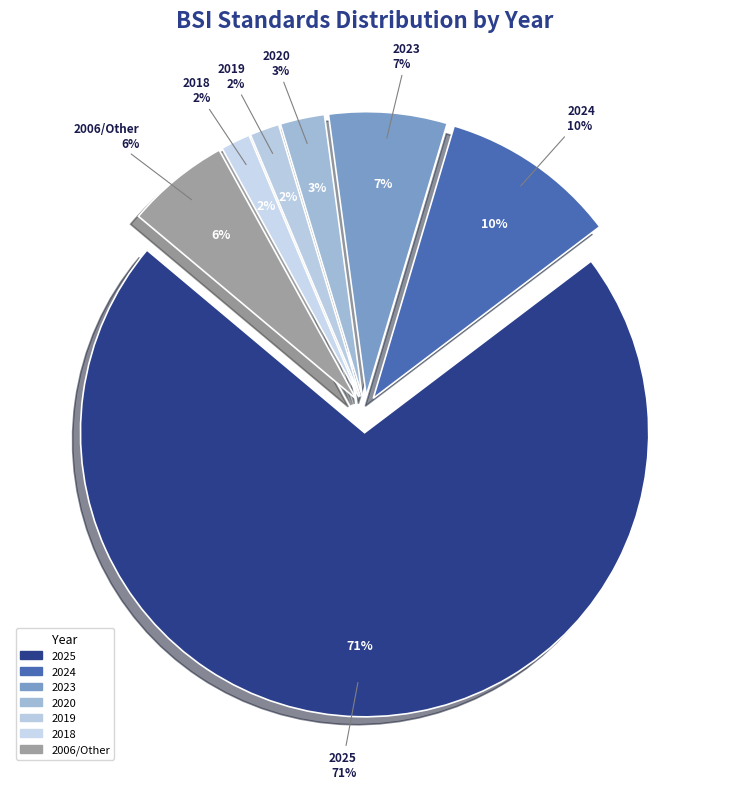

Count the number of slices in the pie.

7